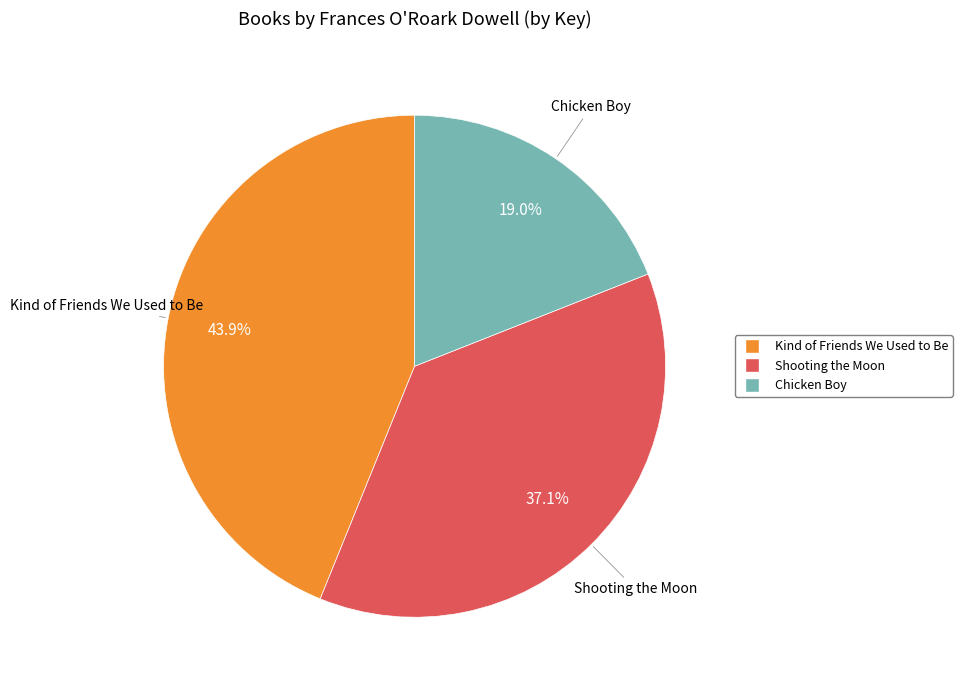

Is Kind of Friends We Used to Be the majority of the pie?

No